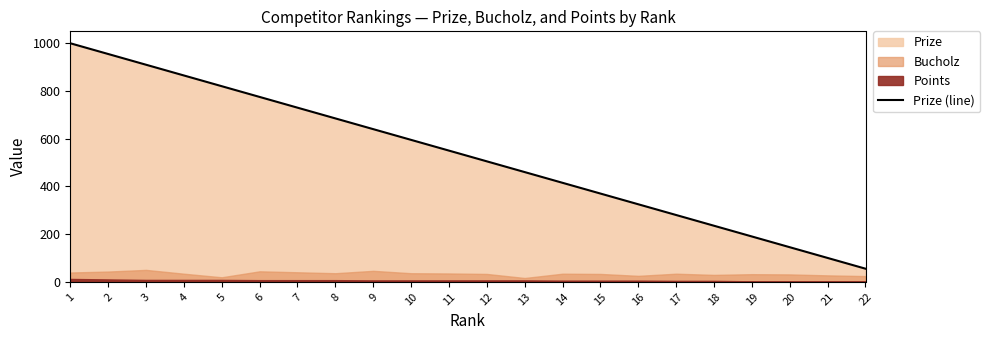

What is the minimum value for Prize (line)?

55